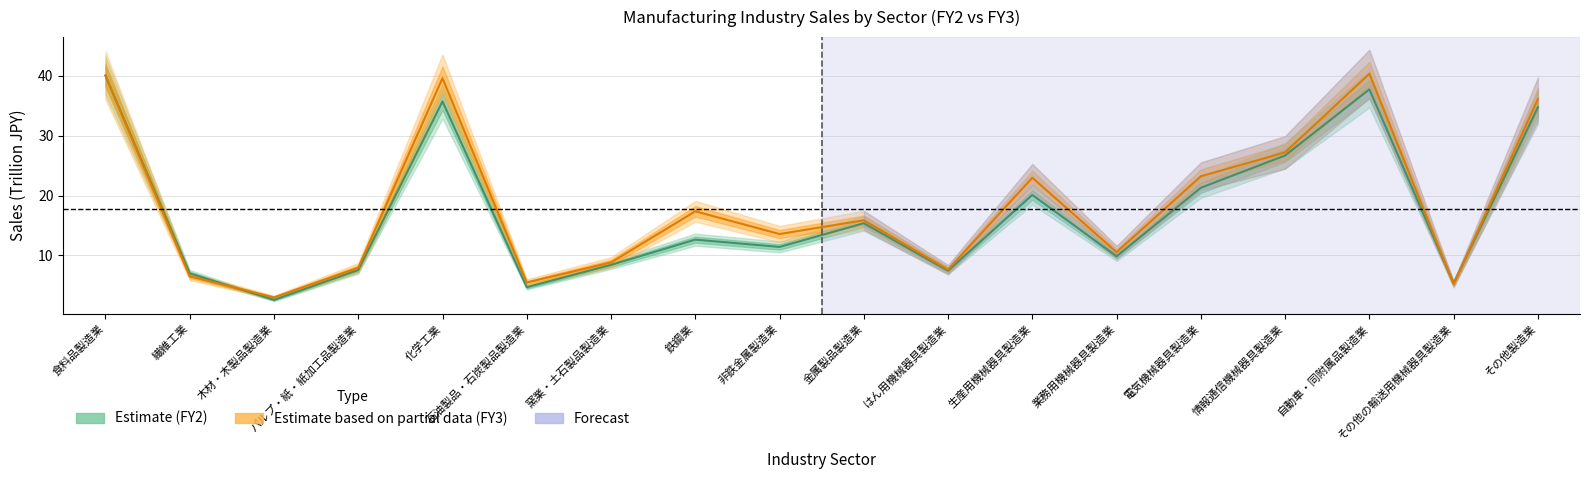

Which has a higher value, 繊維工業 or 電気機械器具製造業?

電気機械器具製造業